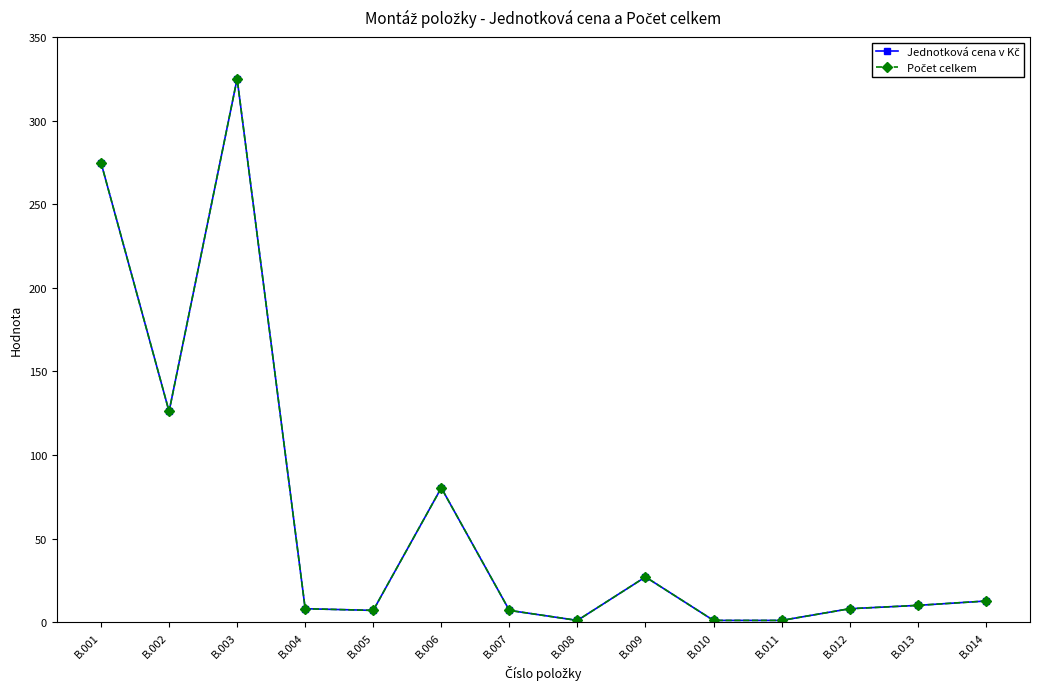

Is this an area chart (filled region under the line)?

No